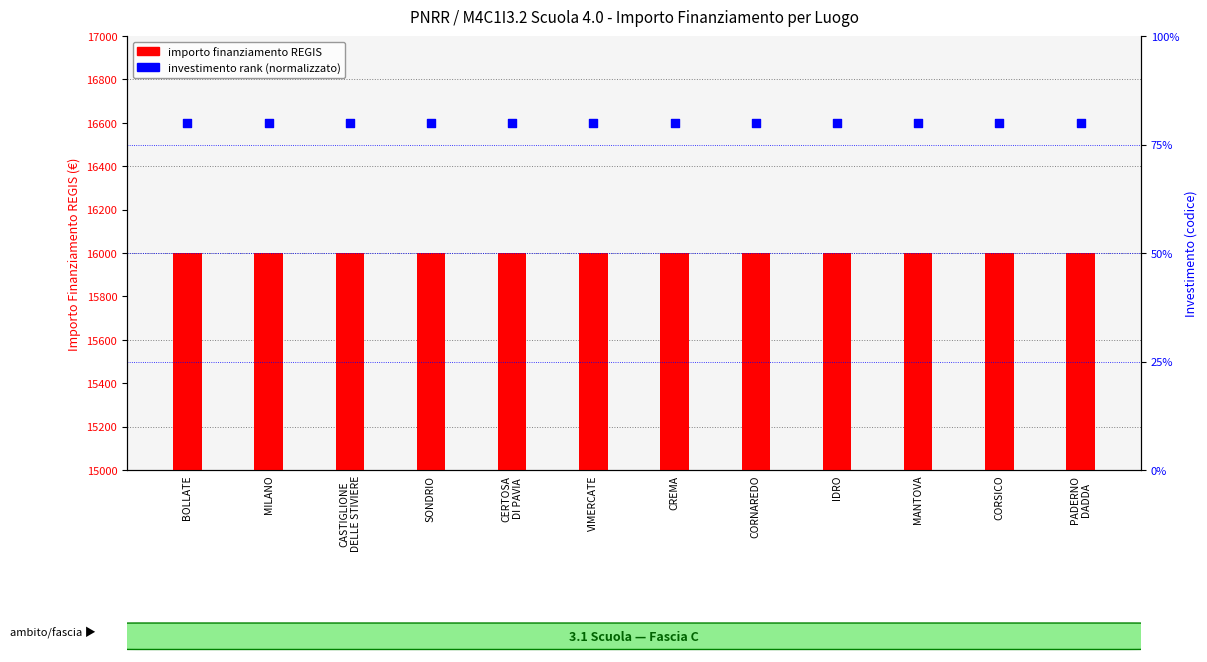

At which category is the sum across all series the highest?

BOLLATE